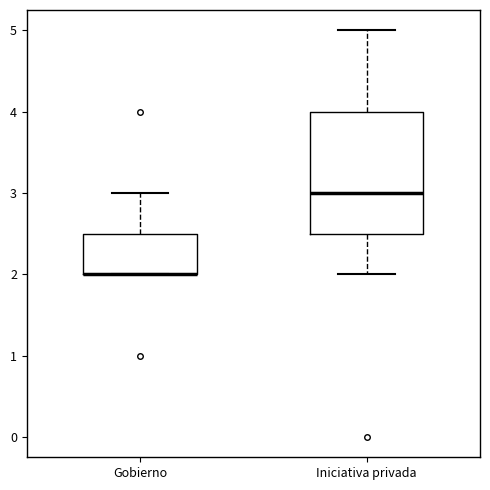

Reading left to right, transcribe this box plot: for each box, give where its median line is, the range the box spans, and where its two whiskers end, as read against the y-axis. The values are not printed on the chart, so give them approximately, as read against the axis.

Gobierno: median 2.0 (drawn on the box's lower edge), box 2.0 to 2.5, whiskers 2.0 to 3.0
Iniciativa privada: median 3.0, box 2.5 to 4.0, whiskers 2.0 to 5.0